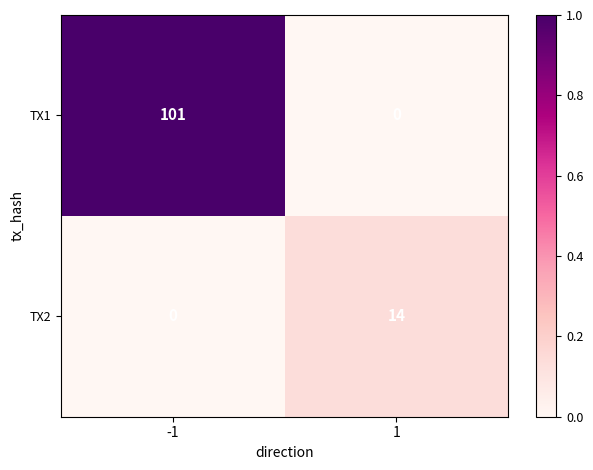

List the series in order of their peak value, lowest first.

TX2, TX1